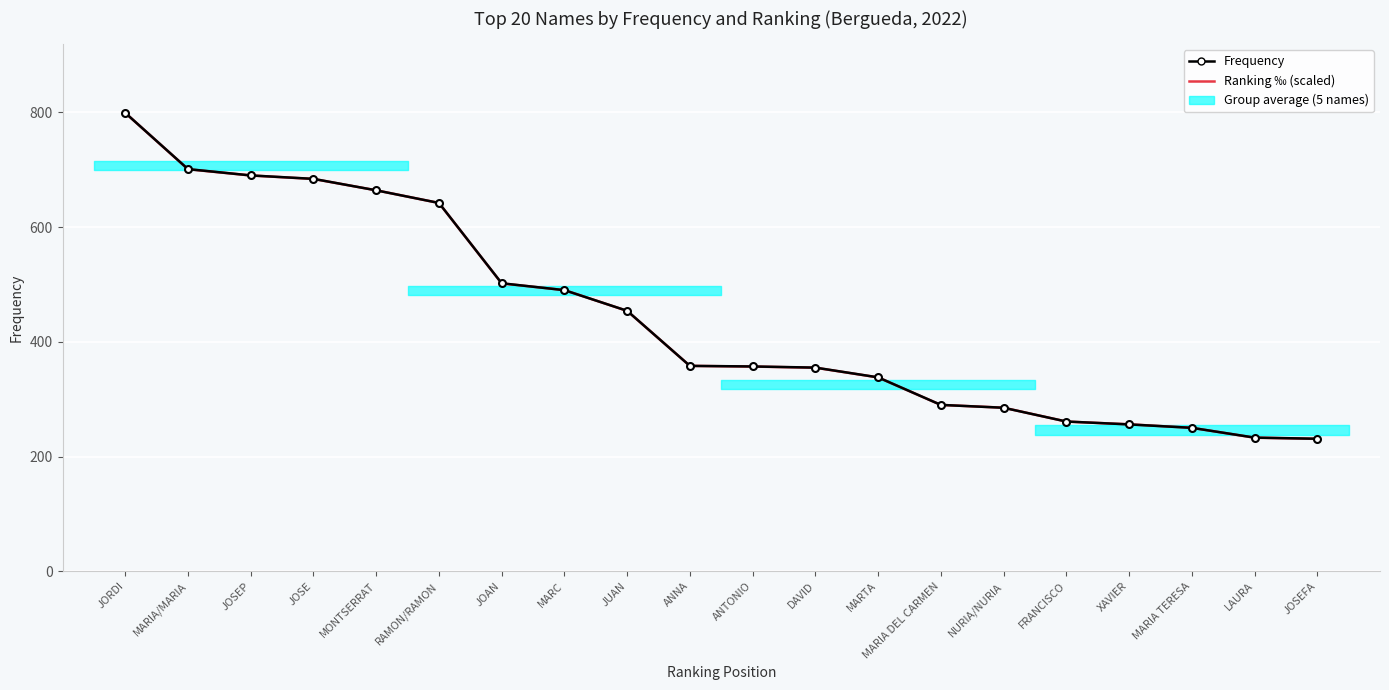

List the series in order of their overall mean, lowest first.

Ranking ‰ (scaled), Frequency